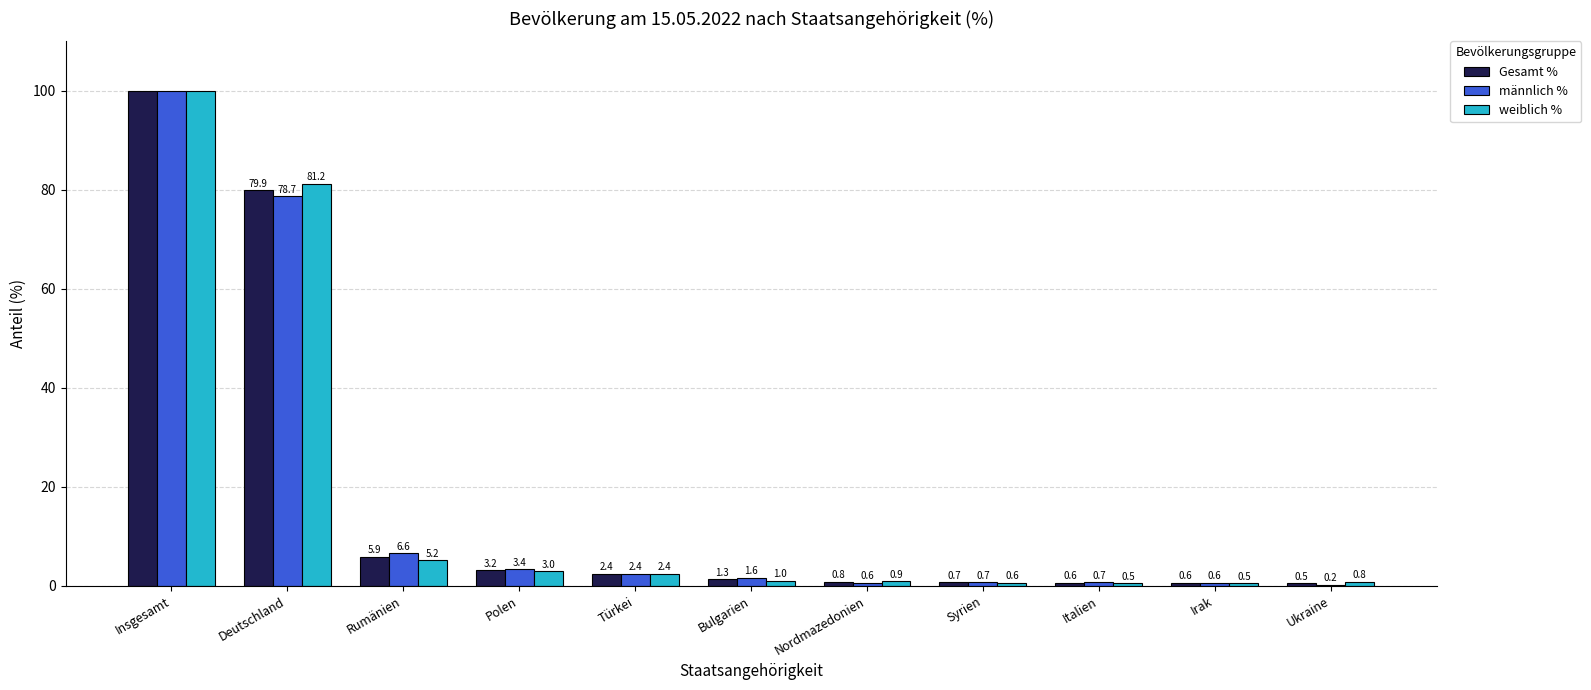

What is the approximate value of männlich % at Rumänien?

6.6